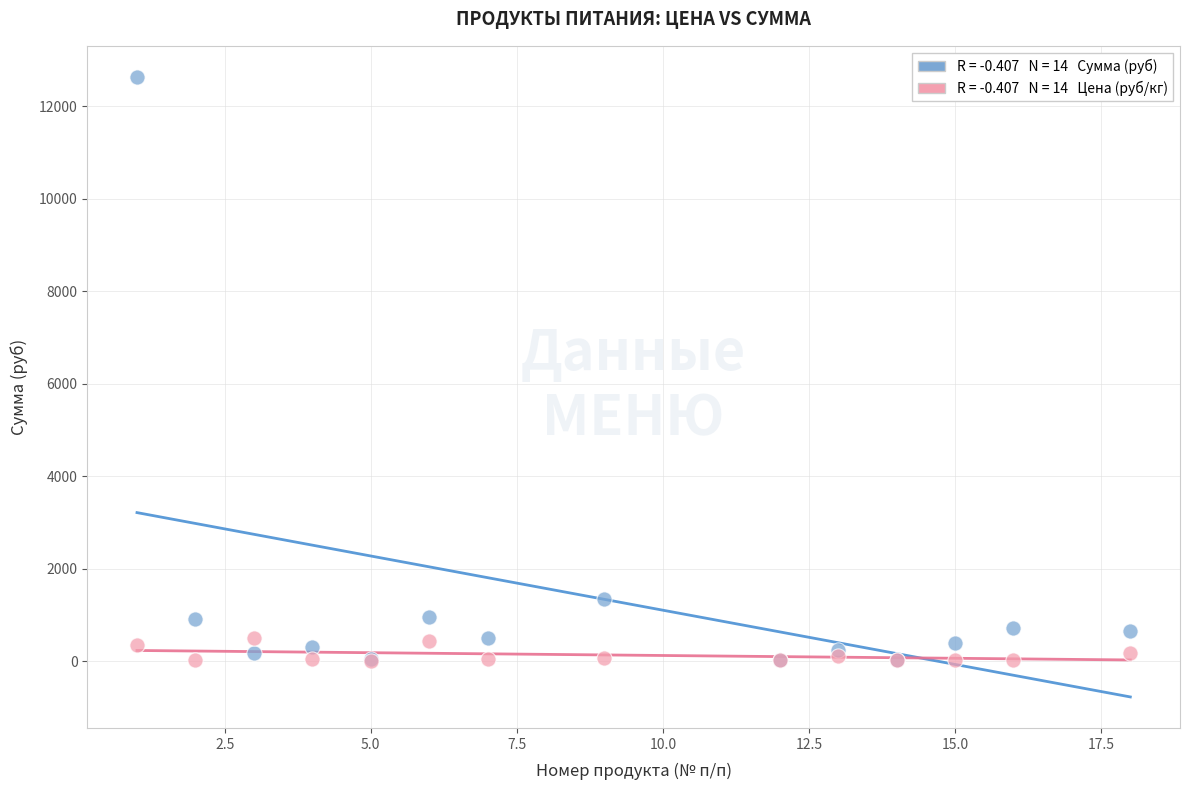

Across all series, what Y value is closest to 6323?

1353.8